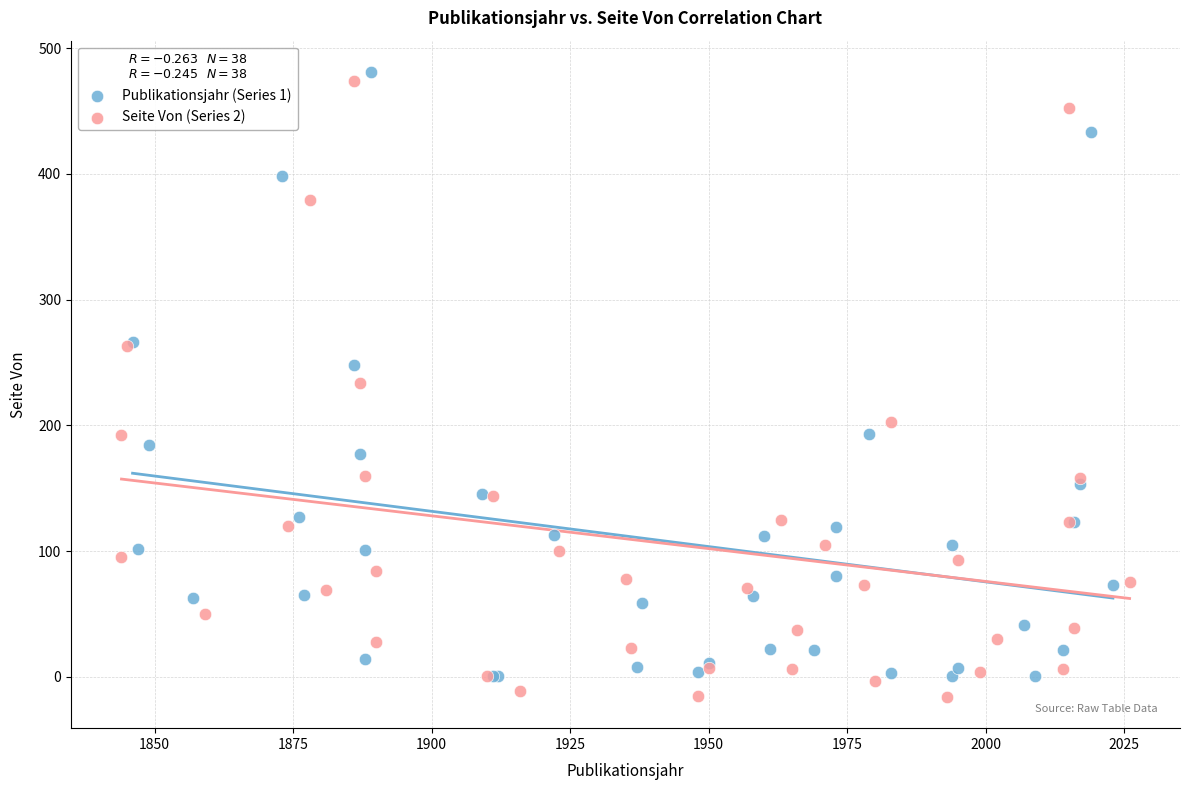

What are all the series names shown in the legend?

Publikationsjahr (Series 1), Seite Von (Series 2)